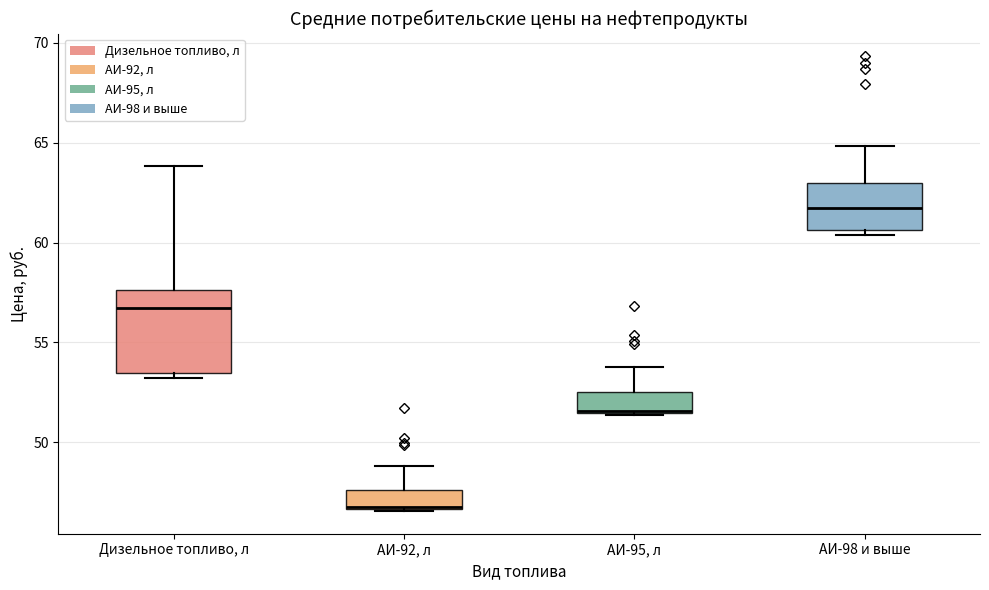

Reading left to right, read every box against the y-axis: the position of its median line, the range the box covers, and the ends of its whiskers. The values are not printed on the chart, so give them approximately, as read against the axis.

Дизельное топливо, л: median 56.5, box 53.5 to 57.5, whiskers 53.0 to 64.0
АИ-92, л: median 46.5 (drawn on the box's lower edge), box 46.5 to 47.5, whiskers 46.5 to 49.0
АИ-95, л: median 51.5 (drawn on the box's lower edge), box 51.5 to 52.5, whiskers 51.5 to 54.0
АИ-98 и выше: median 61.5, box 60.5 to 63.0, whiskers 60.5 (just below the box's lower edge) to 65.0